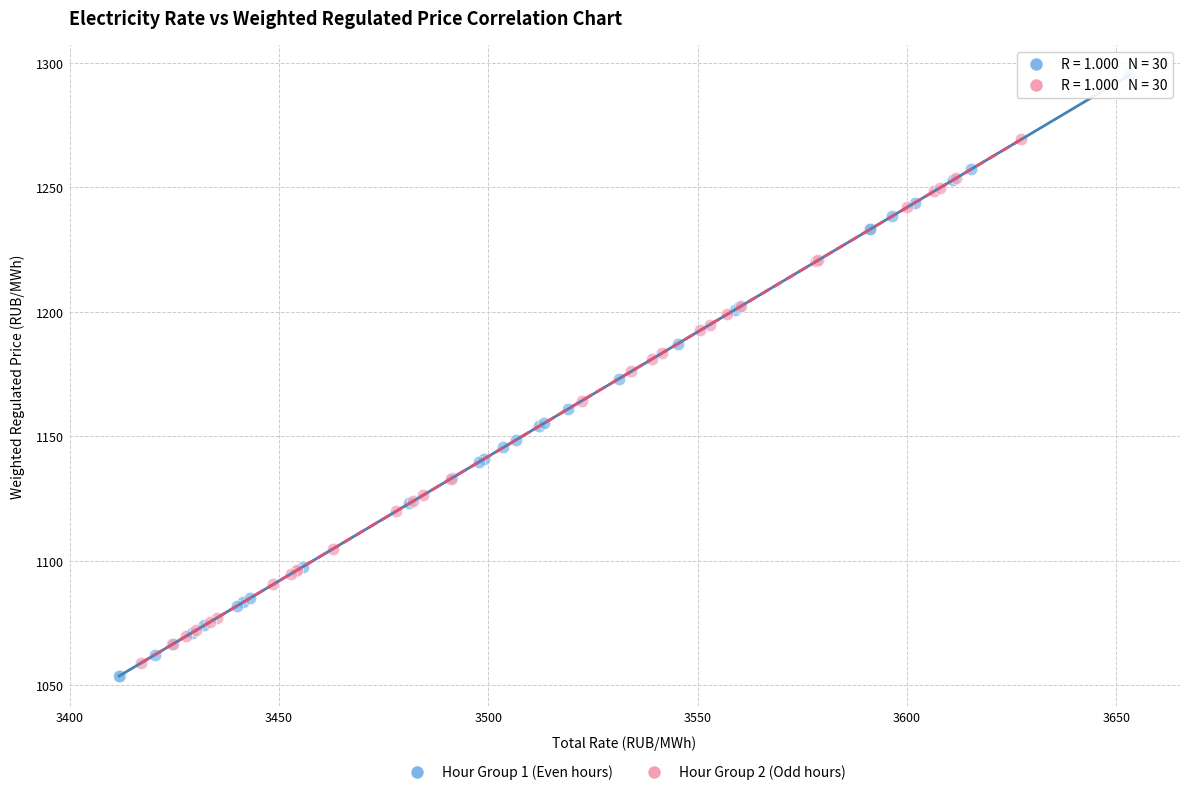

Which series contains the highest Y value?

Hour Group 1 (Even hours)